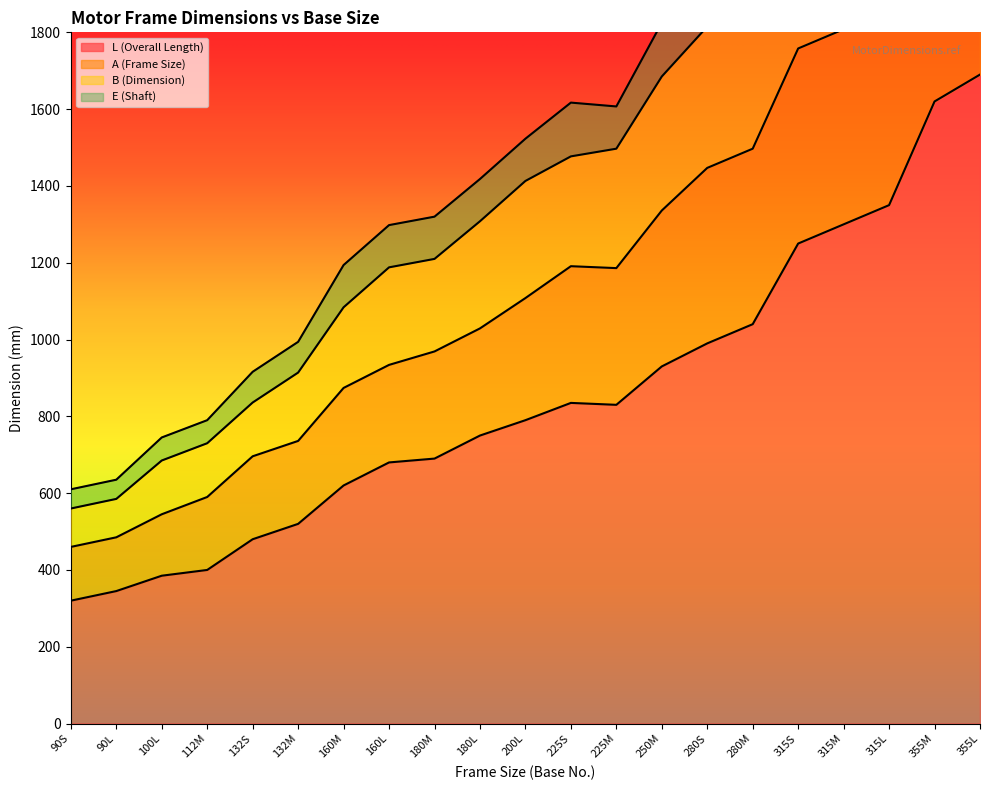

How many data points does each series have?

21